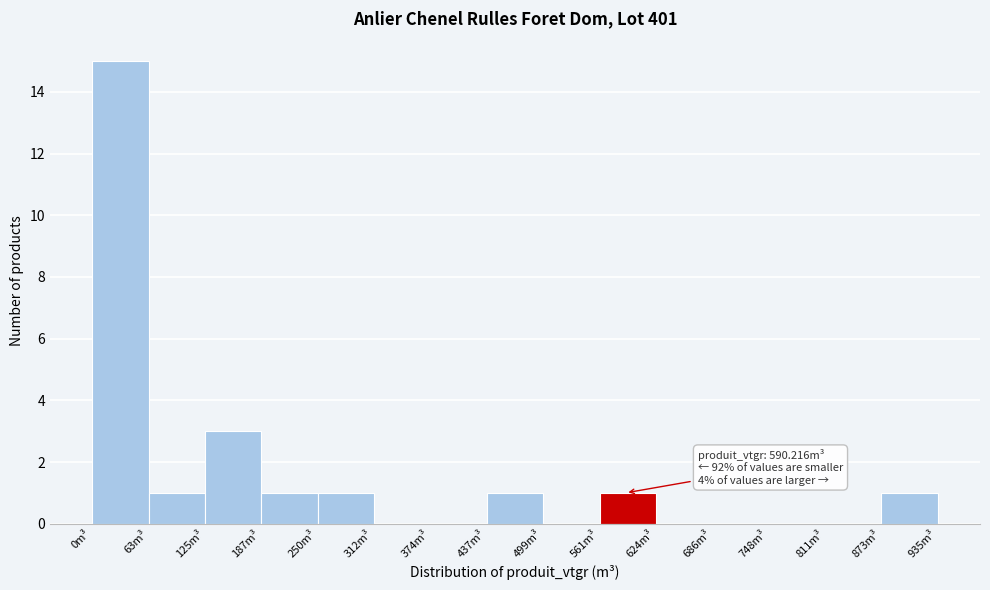

Which range on the x-axis has the tallest bar?

0 to 60